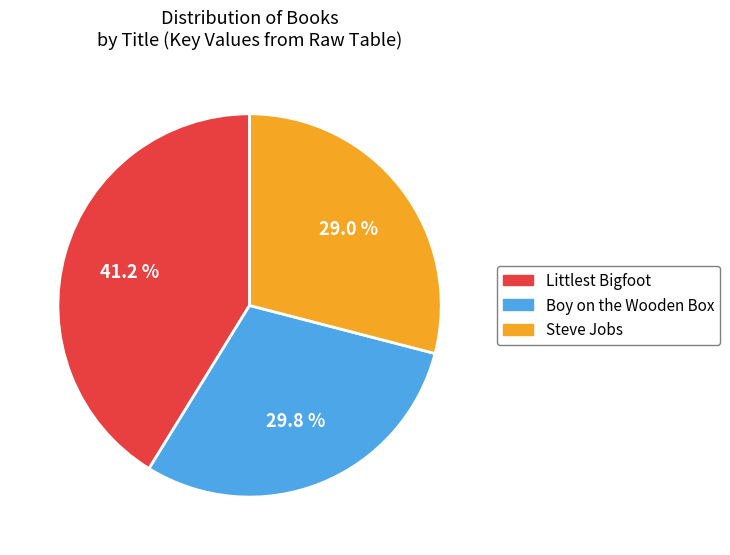

Is the sum of Boy on the Wooden Box and Steve Jobs greater than half?

Yes